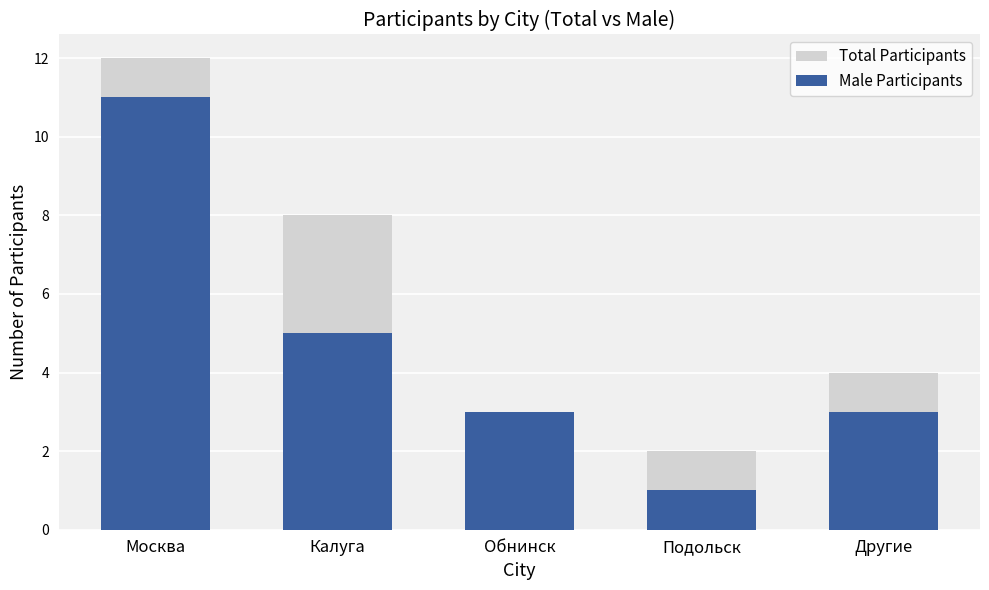

How many bars are there in each group?

2